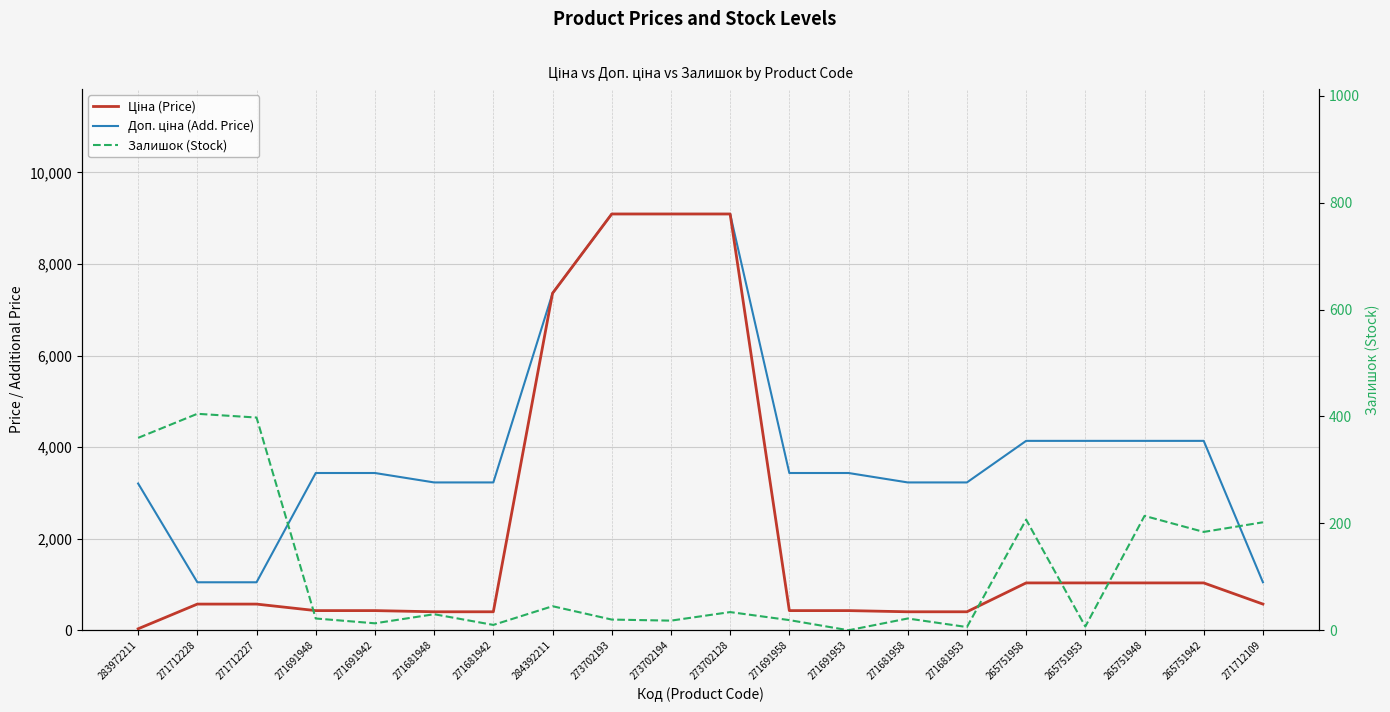

What is the average value of the Ціна (Price) series?

2192.6